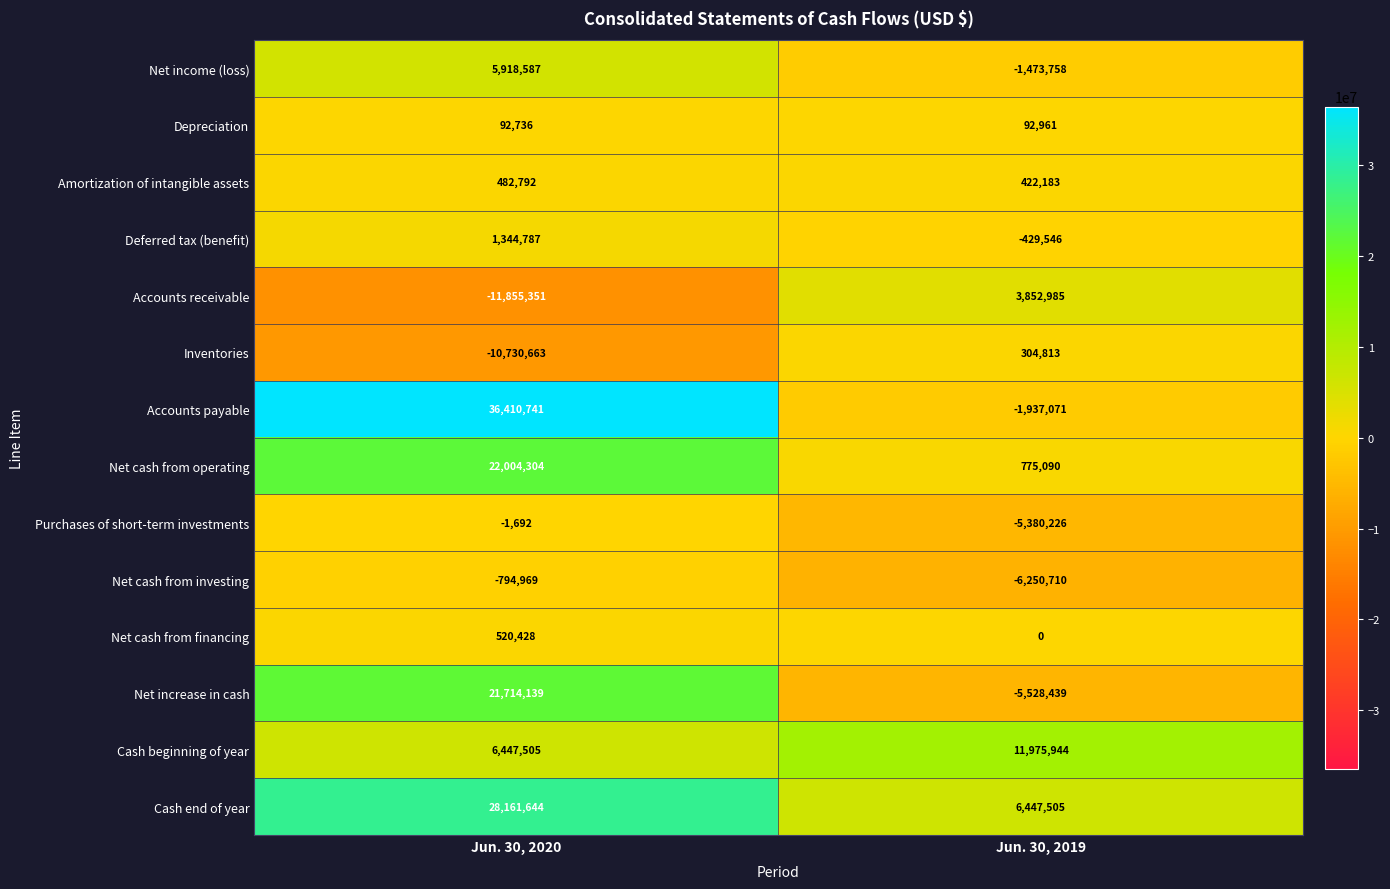

At which category is the sum across all series the highest?

Jun. 30, 2020